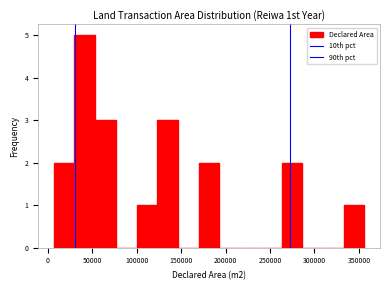

Reading left to right, transcribe this chart: for each bar, give the range it covers on the x-axis and its height. Neither the bar edges nor the heights are printed on the chart, so give them approximately, as read against the axes.

5000 to 30000: 2
30000 to 55000: 5
55000 to 75000: 3
75000 to 100000: 0
100000 to 125000: 1
125000 to 145000: 3
145000 to 170000: 0
170000 to 195000: 2
195000 to 215000: 0
215000 to 240000: 0
240000 to 265000: 0
265000 to 285000: 2
285000 to 310000: 0
310000 to 335000: 0
335000 to 355000: 1